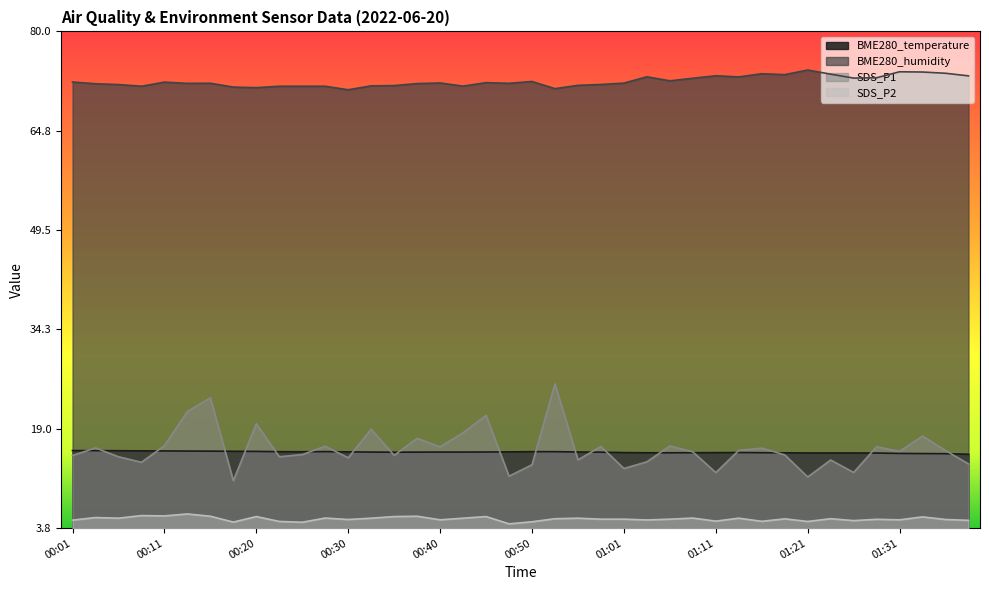

Reading left to right, transcribe all the data shown in this chart.

BME280_temperature: 00:01=15.7	00:03=15.7	00:06=15.7	00:08=15.6	00:11=15.6	00:13=15.6	00:16=15.6	00:18=15.6	00:20=15.6	00:23=15.5	00:25=15.5	00:28=15.5	00:30=15.5	00:33=15.4	00:35=15.4	00:37=15.4	00:40=15.4	00:42=15.4	00:45=15.5	00:47=15.5	00:50=15.5	00:53=15.5	00:55=15.5	00:58=15.4	01:01=15.4	01:03=15.3	01:06=15.3	01:08=15.3	01:11=15.4	01:13=15.4	01:16=15.3	01:18=15.3	01:21=15.3	01:24=15.3	01:26=15.3	01:29=15.3	01:31=15.2	01:34=15.2	01:39=15.2	01:44=15.1
BME280_humidity: 00:01=72.2	00:03=72.0	00:06=71.9	00:08=71.6	00:11=72.2	00:13=72.0	00:16=72.1	00:18=71.5	00:20=71.4	00:23=71.6	00:25=71.6	00:28=71.6	00:30=71.1	00:33=71.7	00:35=71.7	00:37=72.0	00:40=72.1	00:42=71.6	00:45=72.2	00:47=72.0	00:50=72.3	00:53=71.2	00:55=71.7	00:58=71.9	01:01=72.1	01:03=73.0	01:06=72.4	01:08=72.8	01:11=73.2	01:13=73.0	01:16=73.5	01:18=73.4	01:21=74.1	01:24=73.5	01:26=72.8	01:29=72.9	01:31=73.8	01:34=73.8	01:39=73.6	01:44=73.2
SDS_P1: 00:01=14.9	00:03=16.1	00:06=14.7	00:08=13.9	00:11=16.4	00:13=21.7	00:16=23.8	00:18=11.1	00:20=19.8	00:23=14.7	00:25=15.1	00:28=16.3	00:30=14.6	00:33=18.9	00:35=14.9	00:37=17.6	00:40=16.2	00:42=18.4	00:45=21.1	00:47=11.8	00:50=13.5	00:53=25.9	00:55=14.2	00:58=16.3	01:01=12.9	01:03=13.9	01:06=16.4	01:08=15.5	01:11=12.3	01:13=15.7	01:16=16.1	01:18=15.0	01:21=11.6	01:24=14.2	01:26=12.3	01:29=16.3	01:31=15.6	01:34=17.9	01:39=15.7	01:44=13.6
SDS_P2: 00:01=5.0	00:03=5.4	00:06=5.3	00:08=5.7	00:11=5.7	00:13=6.0	00:16=5.6	00:18=4.7	00:20=5.5	00:23=4.8	00:25=4.7	00:28=5.3	00:30=5.1	00:33=5.3	00:35=5.5	00:37=5.6	00:40=5.0	00:42=5.3	00:45=5.5	00:47=4.4	00:50=4.8	00:53=5.2	00:55=5.3	00:58=5.2	01:01=5.2	01:03=5.0	01:06=5.2	01:08=5.3	01:11=4.8	01:13=5.3	01:16=4.8	01:18=5.2	01:21=4.8	01:24=5.2	01:26=4.9	01:29=5.1	01:31=5.0	01:34=5.5	01:39=5.1	01:44=5.0